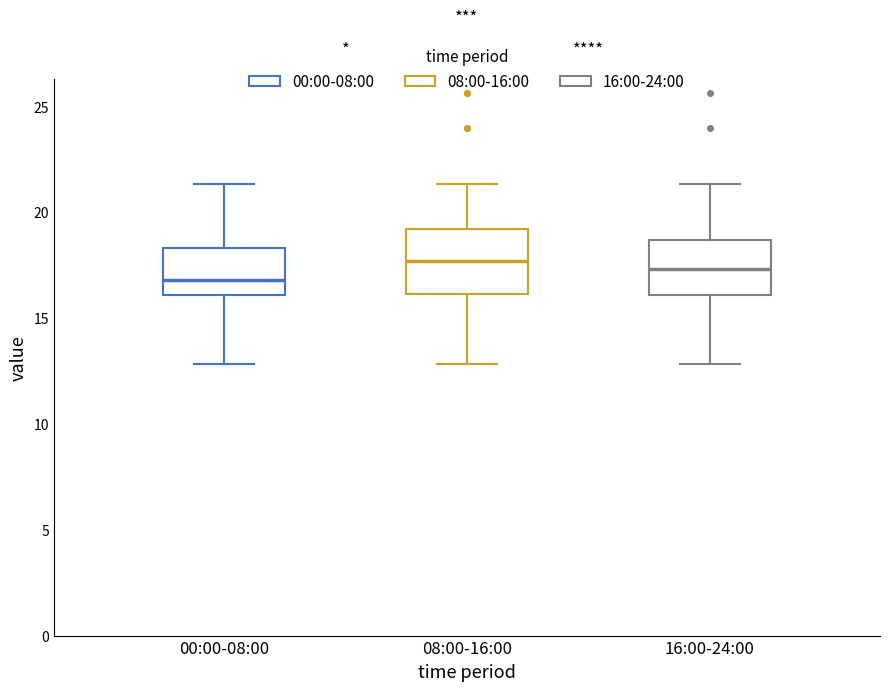

Reading left to right, read every box against the y-axis: the position of its median line, the range the box covers, and the ends of its whiskers. The values are not printed on the chart, so give them approximately, as read against the axis.

00:00-08:00: median 17.0, box 16.0 to 18.5, whiskers 13.0 to 21.5
08:00-16:00: median 17.5, box 16.0 to 19.0, whiskers 13.0 to 21.5
16:00-24:00: median 17.5, box 16.0 to 18.5, whiskers 13.0 to 21.5